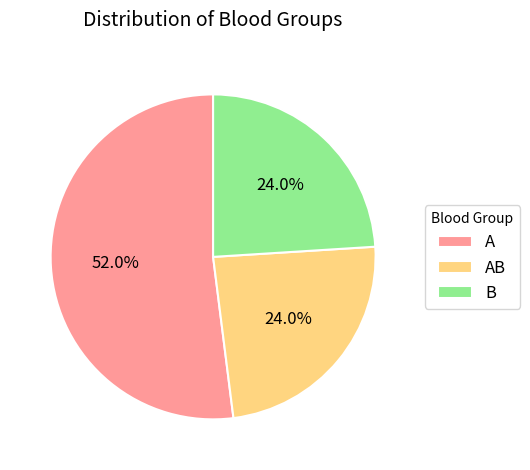

Which slice represents more than half of the pie?

A